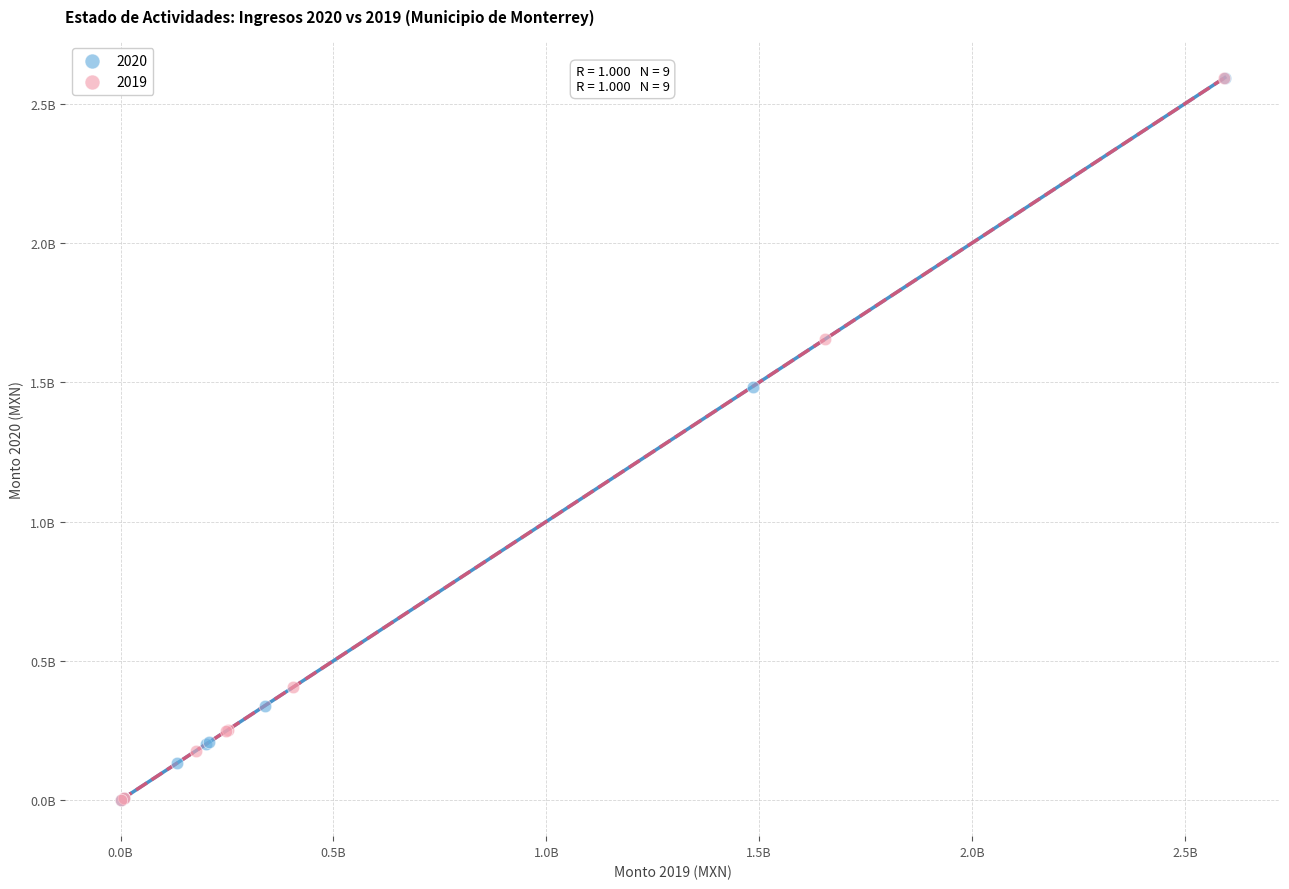

What are all the series names shown in the legend?

2020, 2019